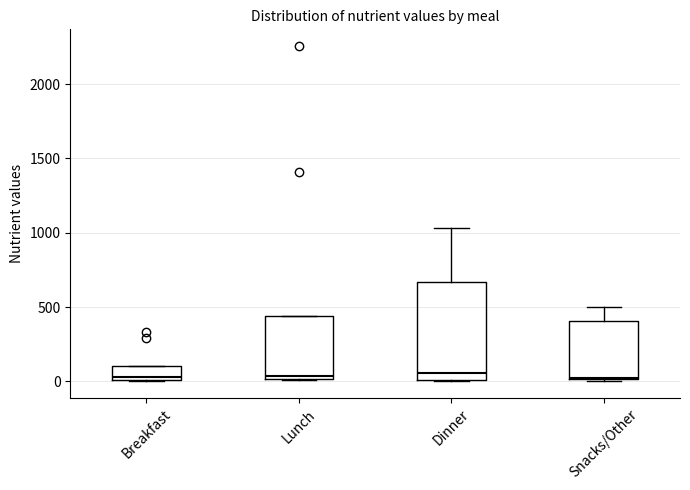

Reading left to right, transcribe this box plot: for each box, give where its median line is, the range the box spans, and where its two whiskers end, as read against the y-axis. The values are not printed on the chart, so give them approximately, as read against the axis.

Breakfast: median 50, box 0 to 100, whiskers 0 to 100
Lunch: median 50, box 0 to 450, whiskers 0 to 450
Dinner: median 50, box 0 to 650, whiskers 0 to 1050
Snacks/Other: median 50, box 0 to 400, whiskers 0 to 500